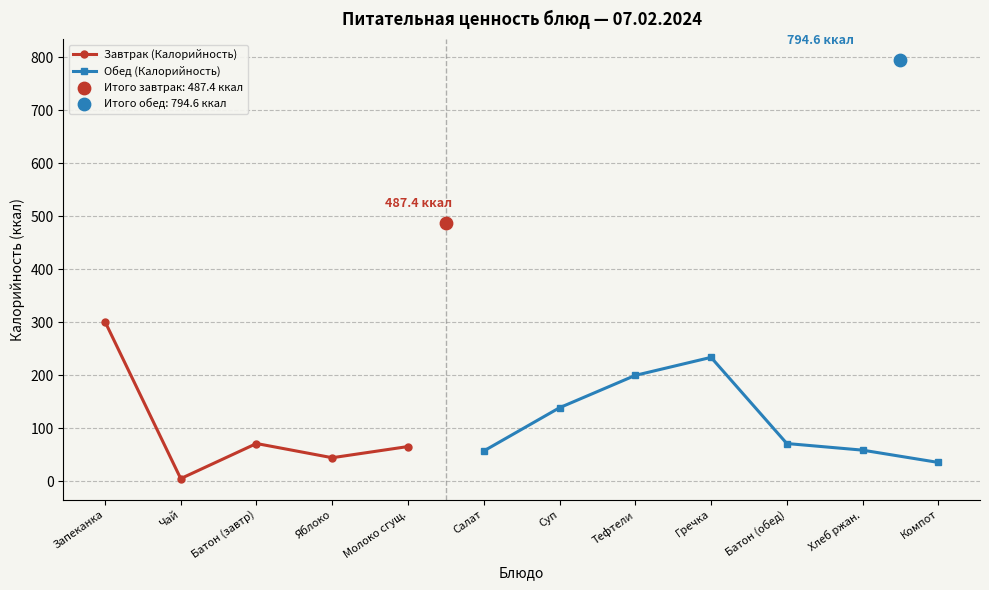

Which has a higher value, Молоко сгущ. or Яблоко?

Молоко сгущ.